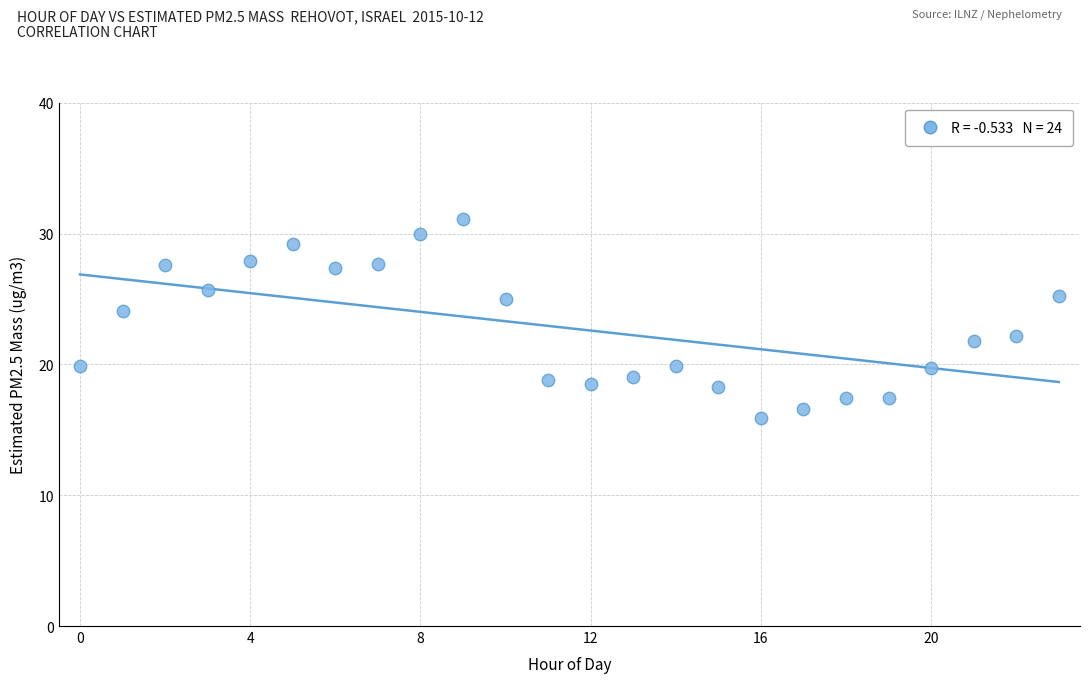

What is the range of Y values (max minus min)?

15.2